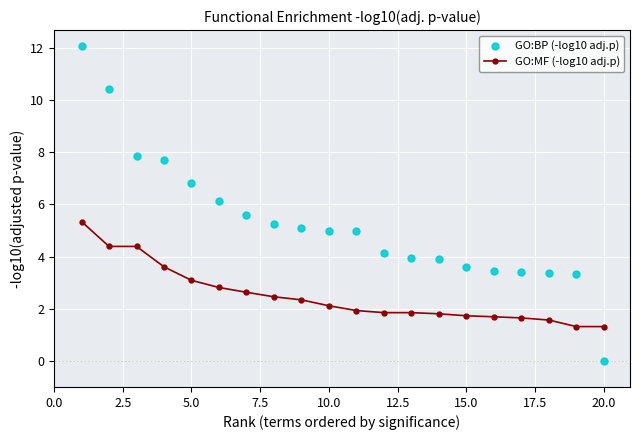

Which series has the largest Y range (max minus min)?

GO:BP (-log10 adj.p)